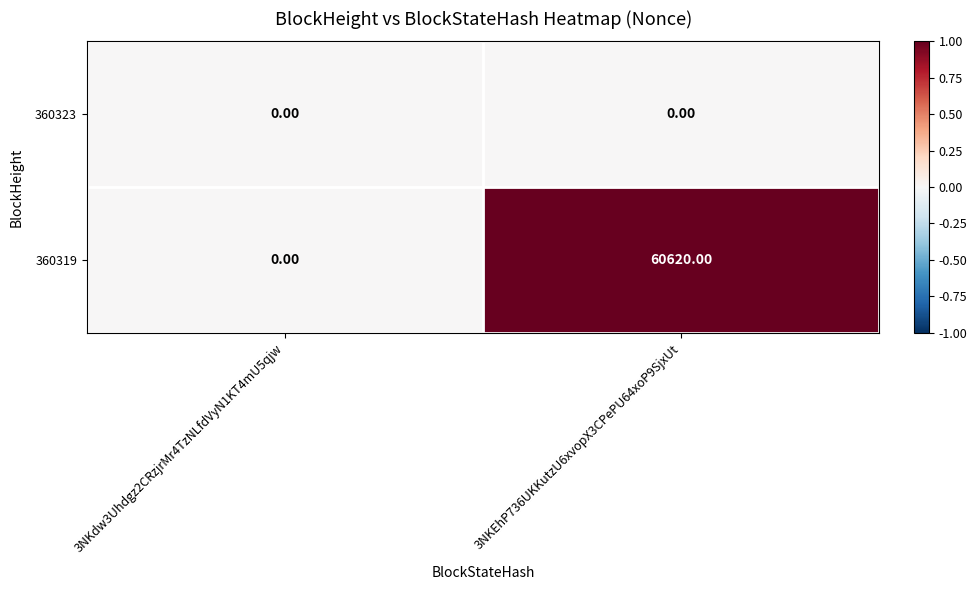

List the series in order of their overall mean, lowest first.

360323, 360319